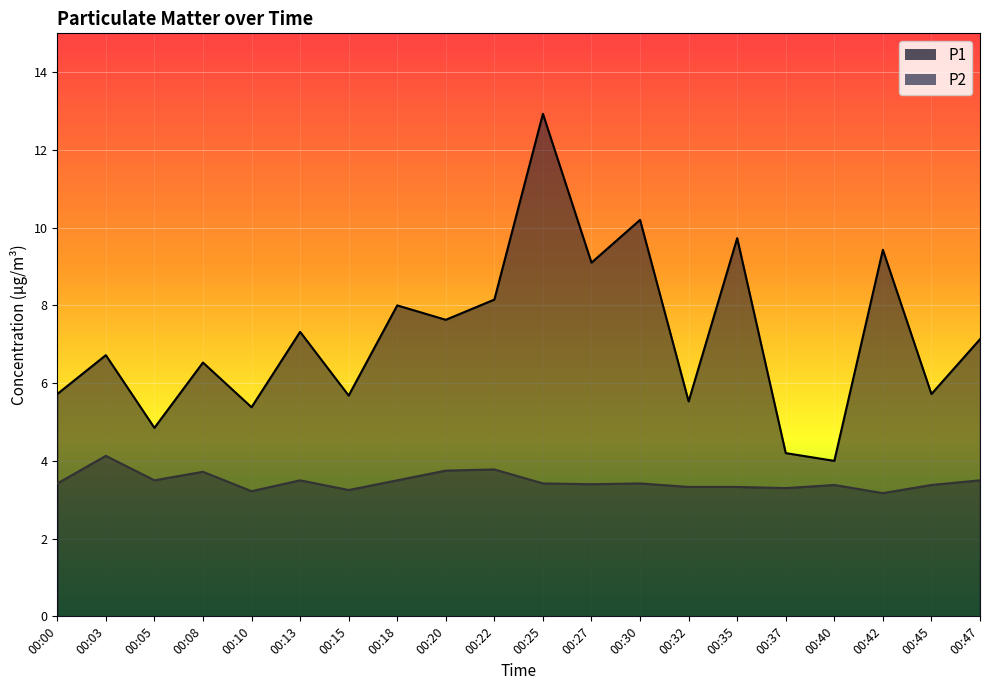

What is the value of the P2 point at the 9th from the left?

3.8